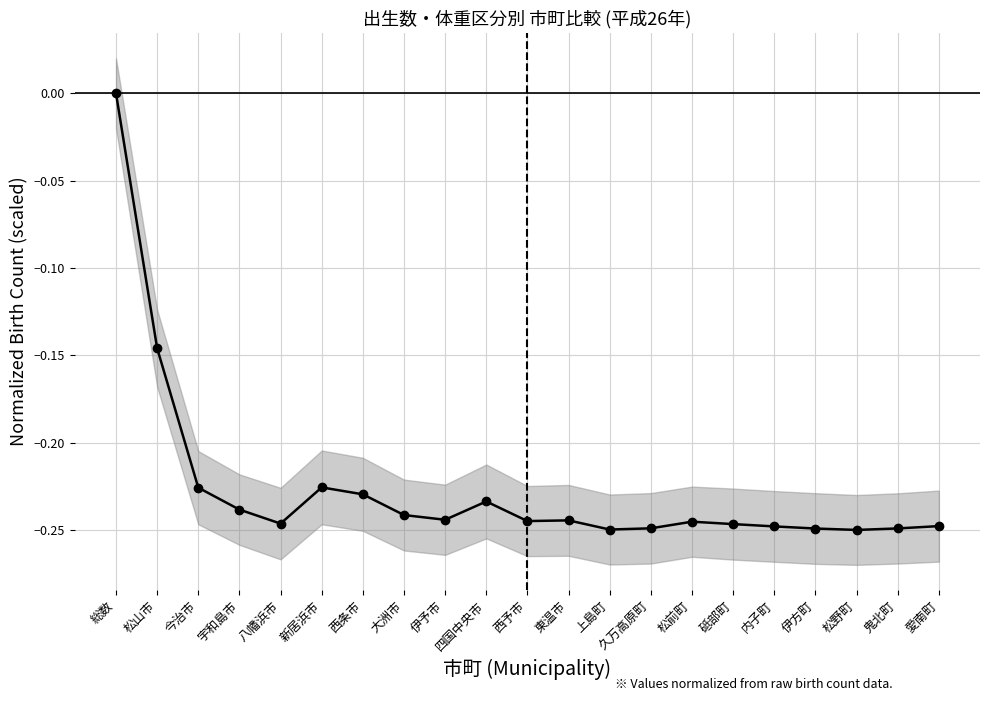

The value at 松野町 is -0.3. True or false?

False